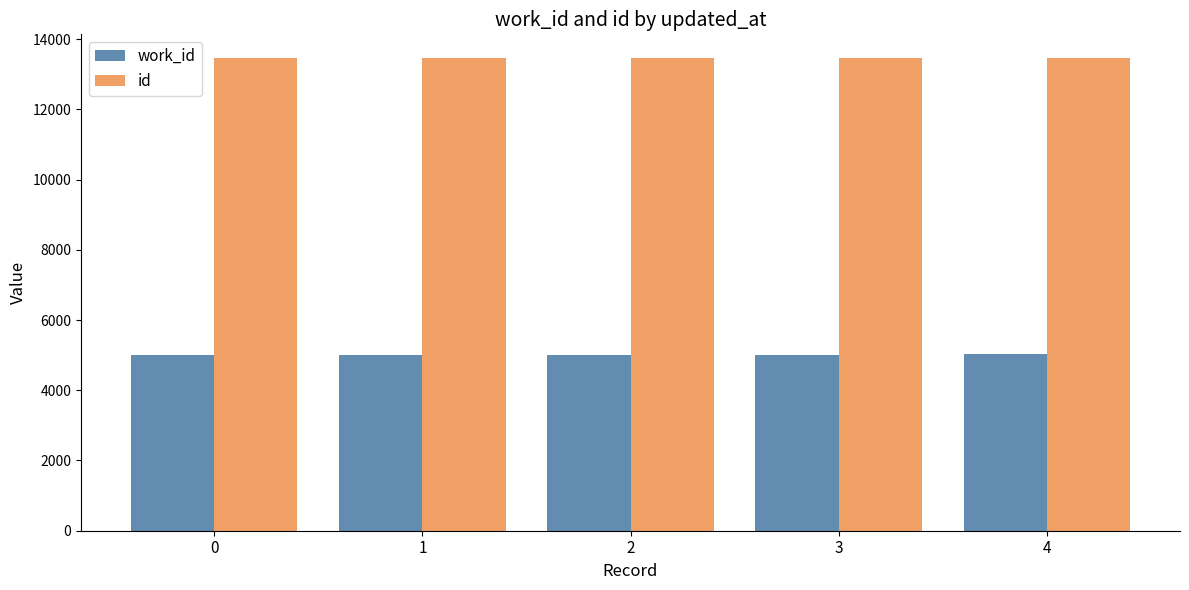

What is the maximum value shown in the chart?

13462